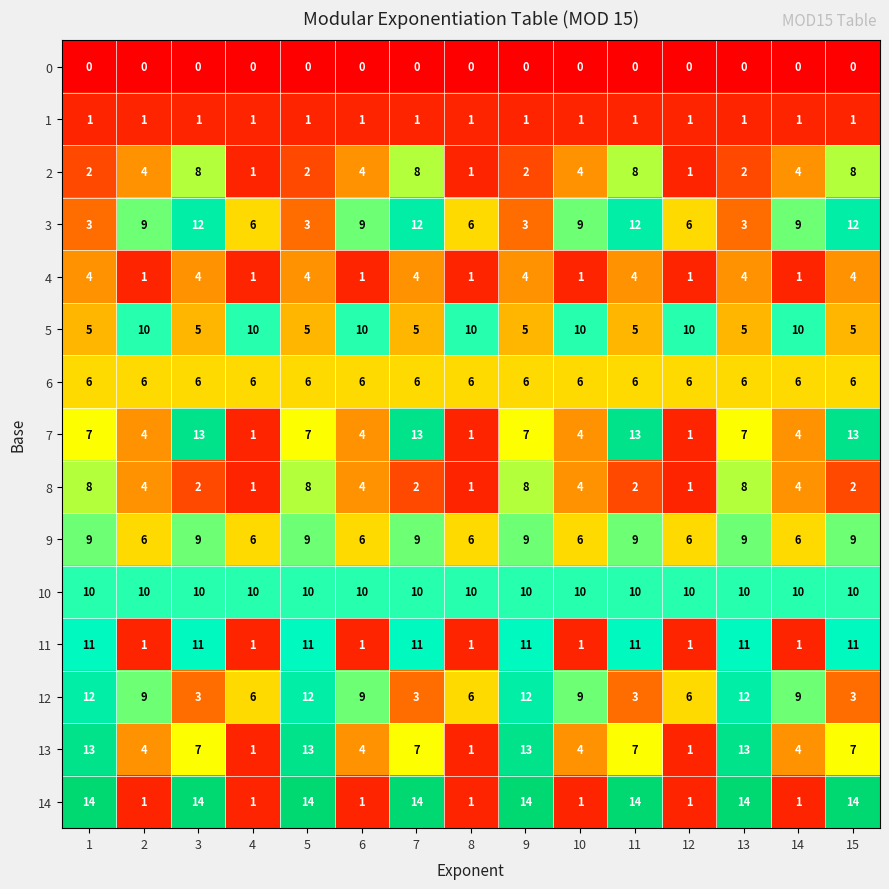

Which series has the widest spread of values?

14